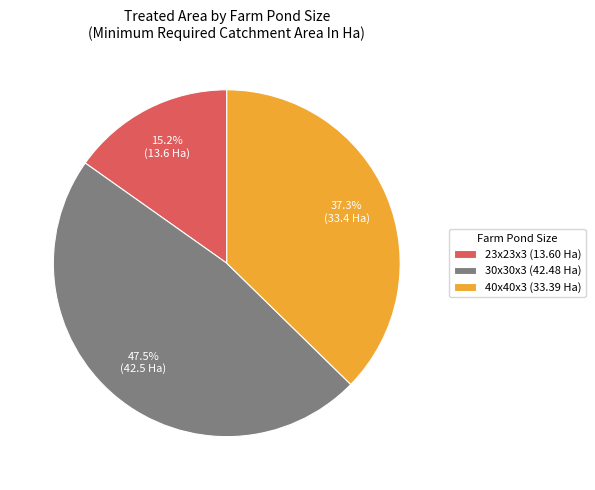

Approximately how many times larger is the value at 40x40x3 (33.39 Ha) compared to 23x23x3 (13.60 Ha)?

2.5